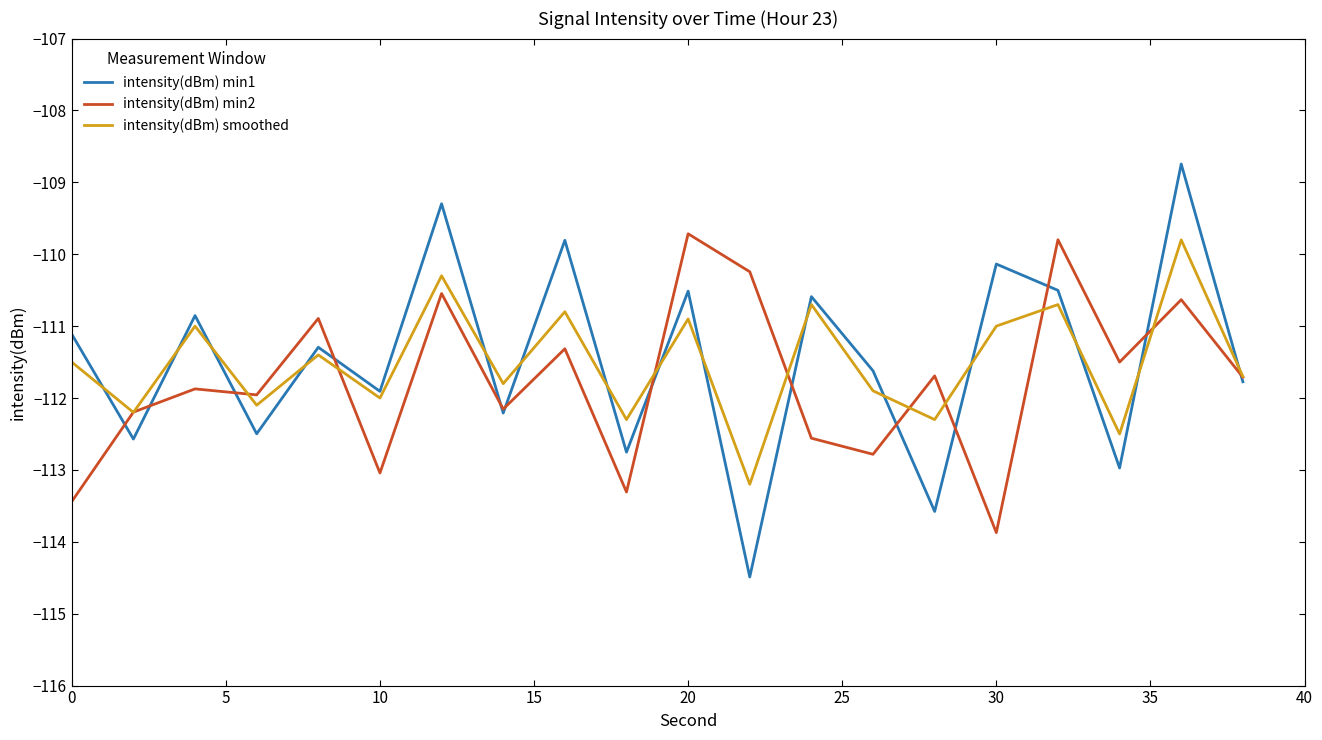

What is the maximum value shown in the chart?

-108.7